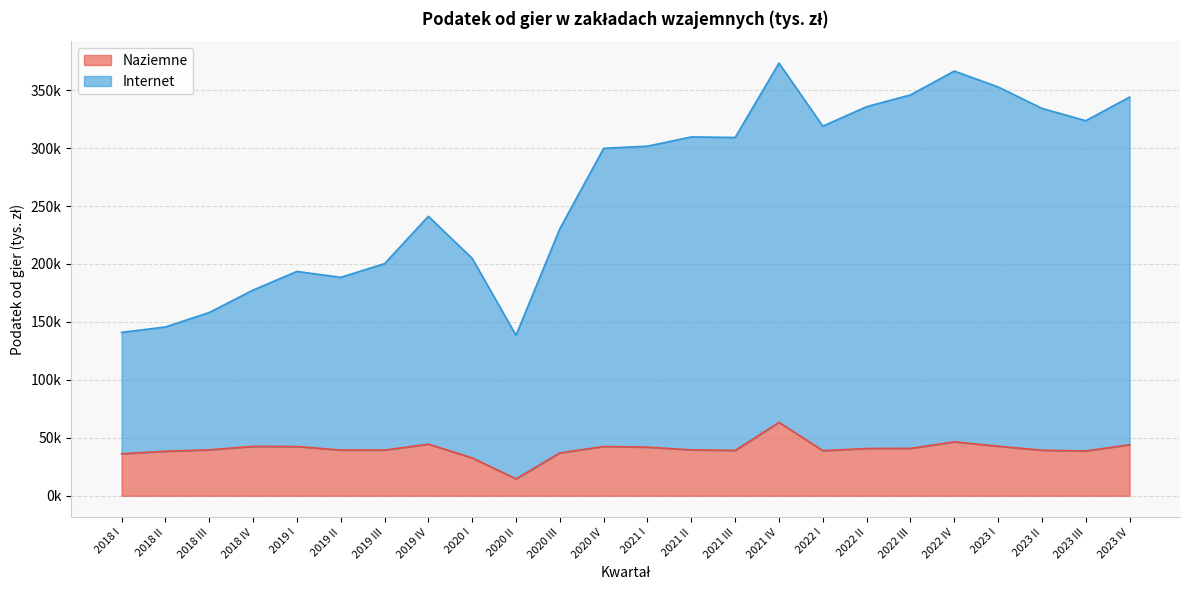

True or false: Internet and Naziemne intersect in this chart.

False